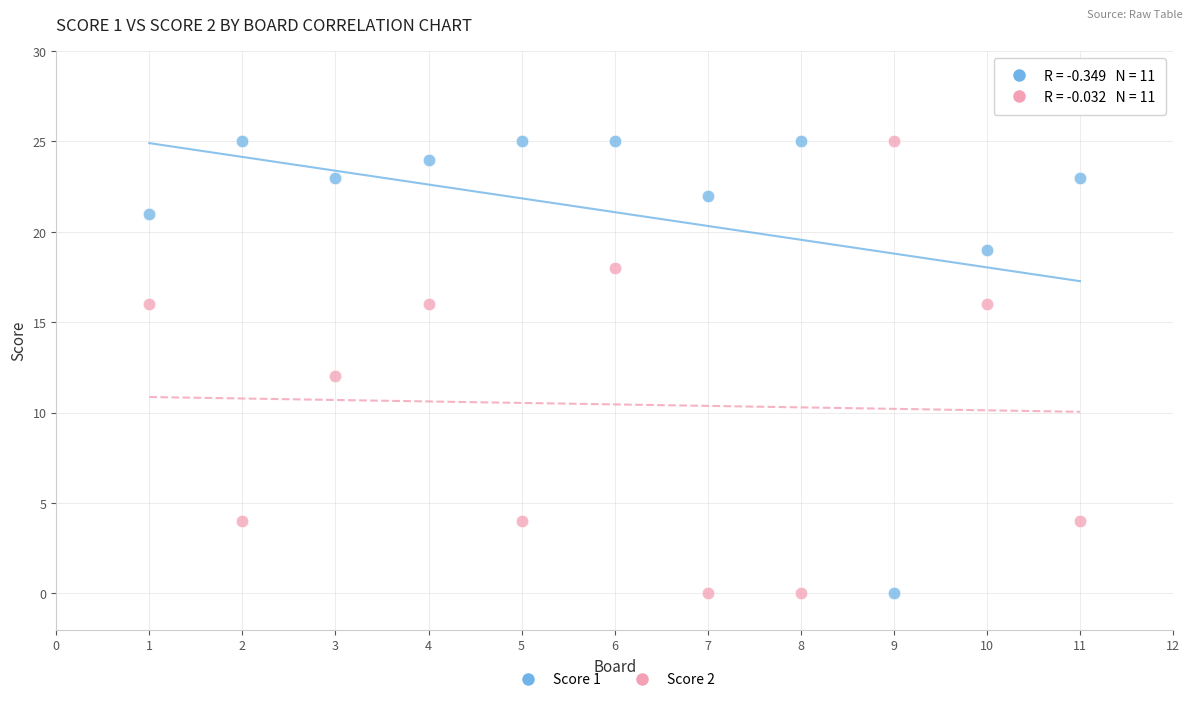

What is the X range (max minus min) for the scatter plot?

10